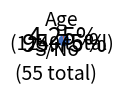

Is there a majority slice in this chart?

Yes